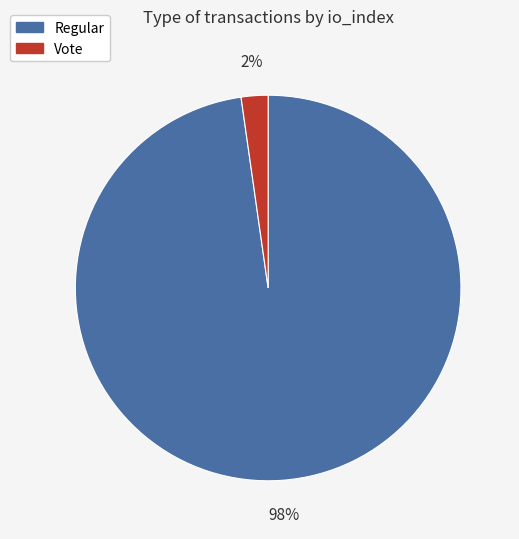

To the nearest percent, what is the average slice percentage?

50%